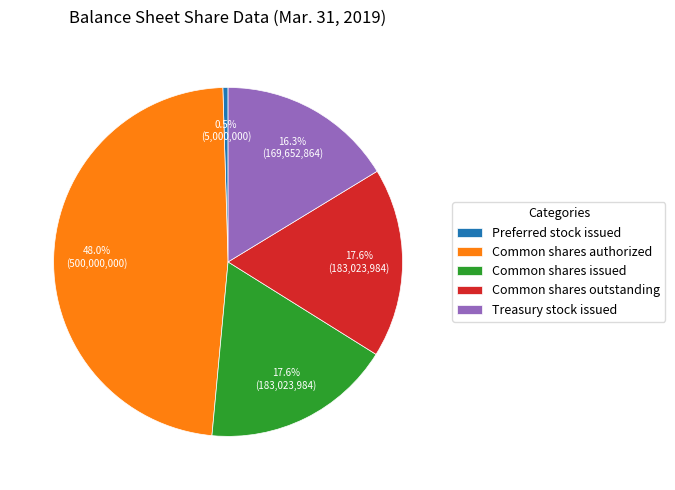

To the nearest percent, what percentage of the pie is Treasury stock issued?

16%